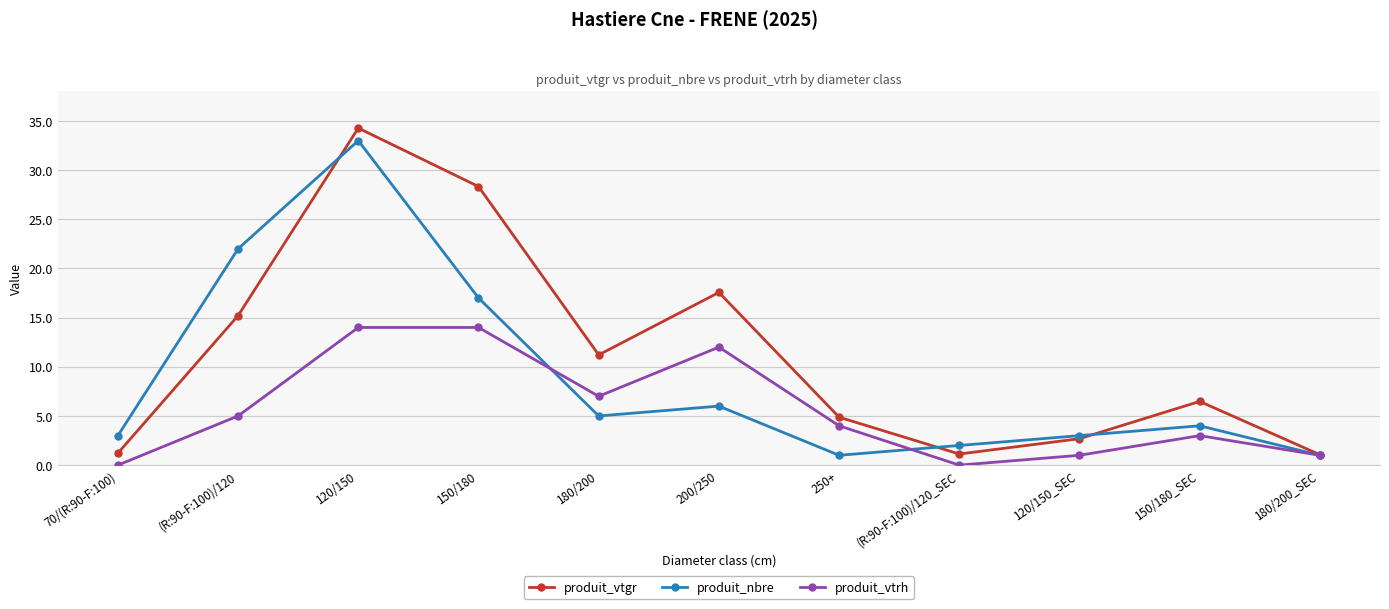

Which series changed the most between 120/150 and 150/180?

produit_nbre